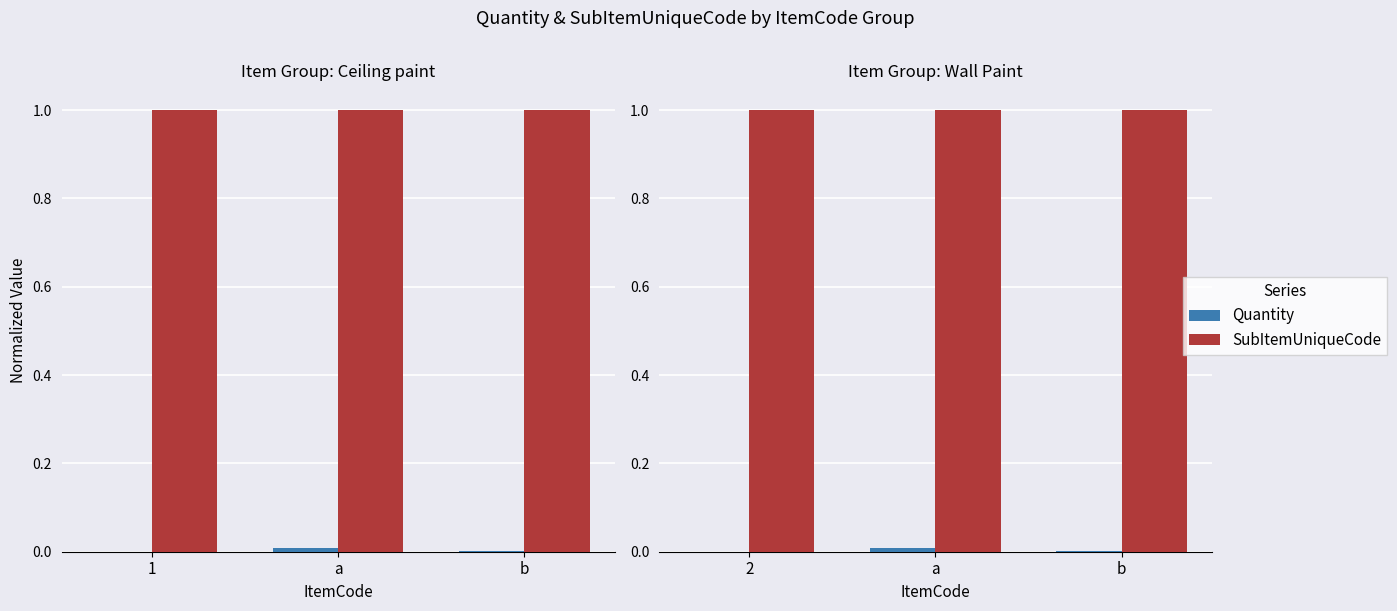

What is the greatest value displayed?

1.0